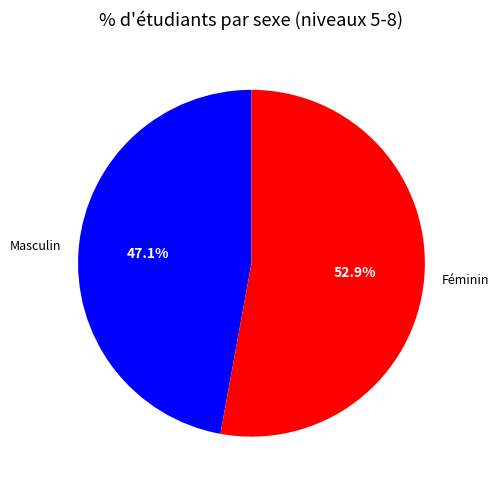

What is the majority slice?

Féminin